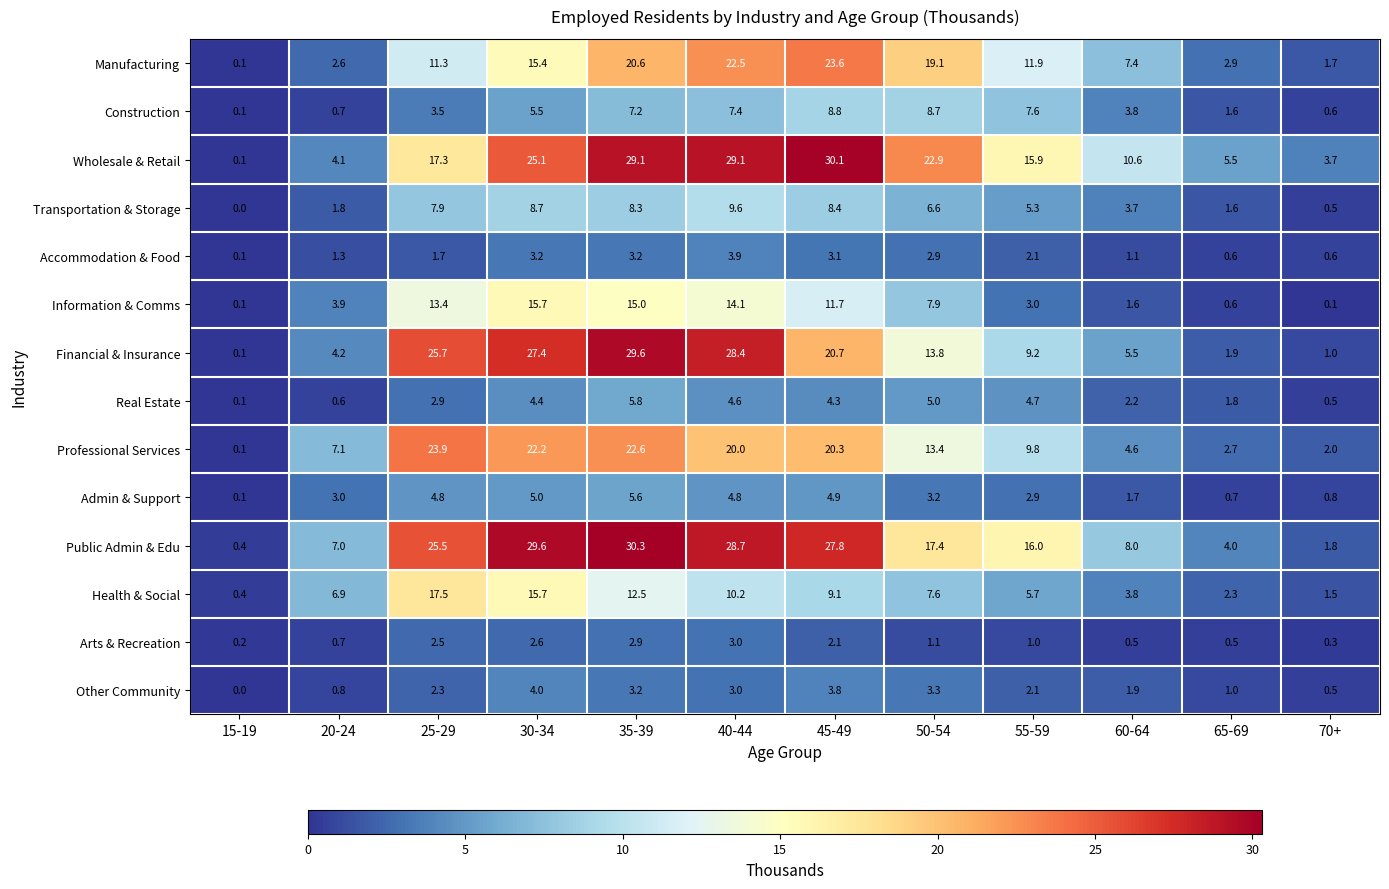

How many values in the Professional Services series exceed 13?

6